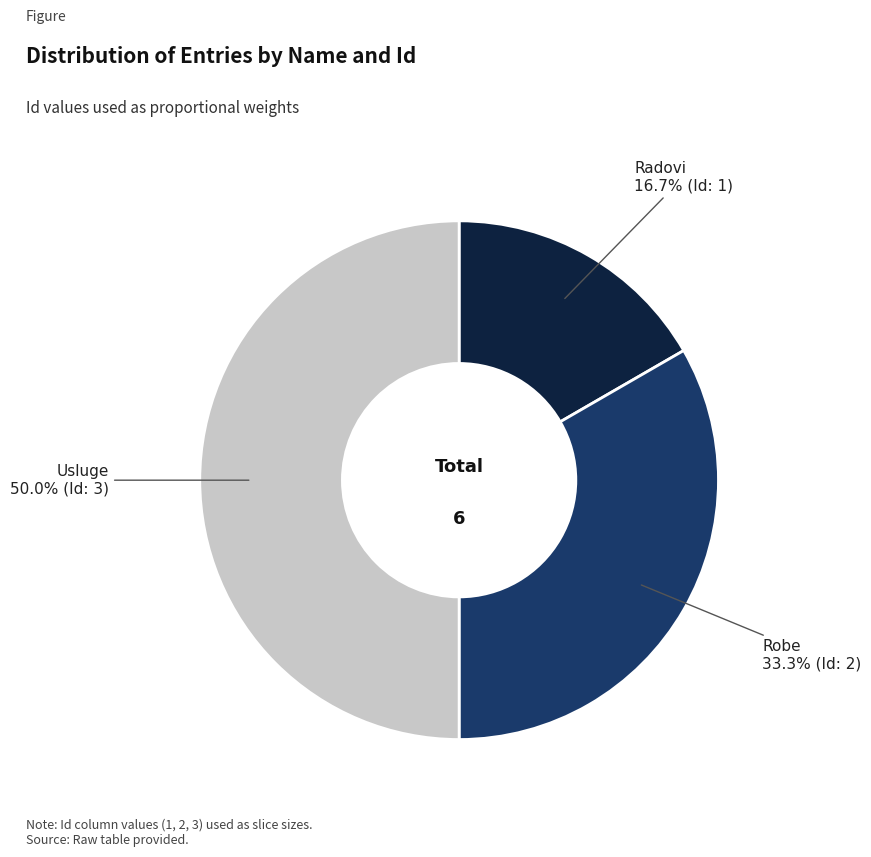

How many segments does this pie chart have?

3